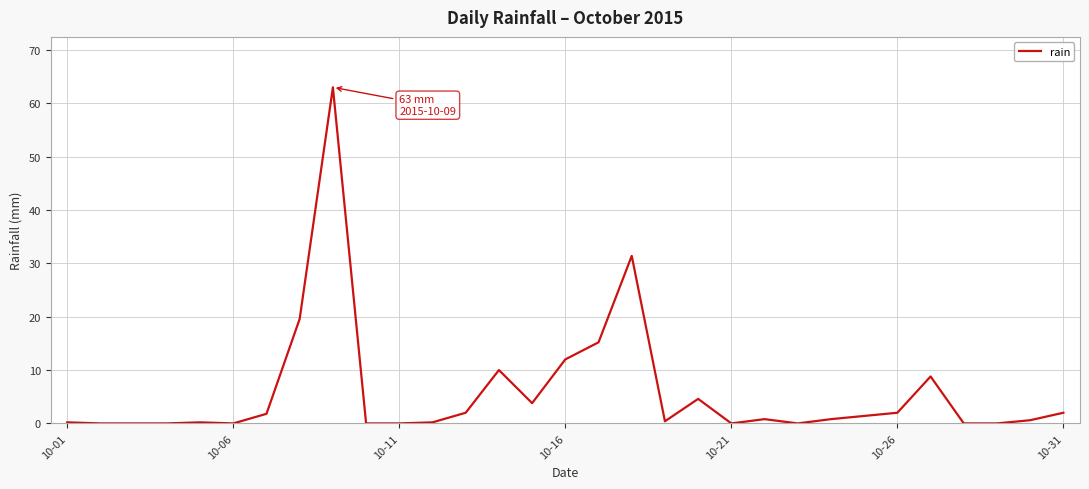

What is the maximum value shown in the chart?

63.0